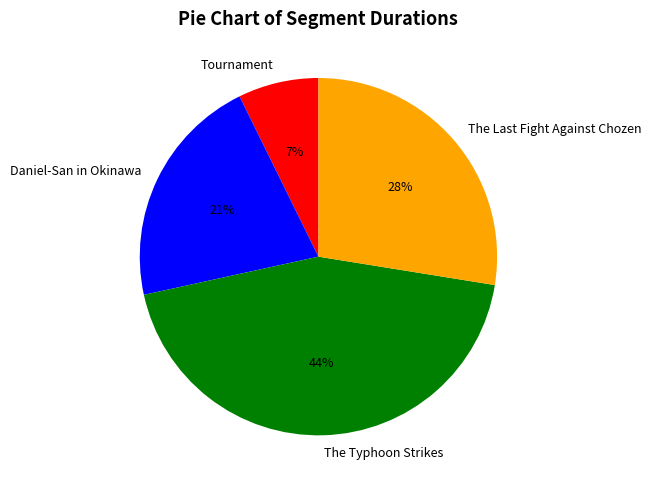

Approximately how many times larger is the value at Daniel-San in Okinawa compared to The Typhoon Strikes?

0.5